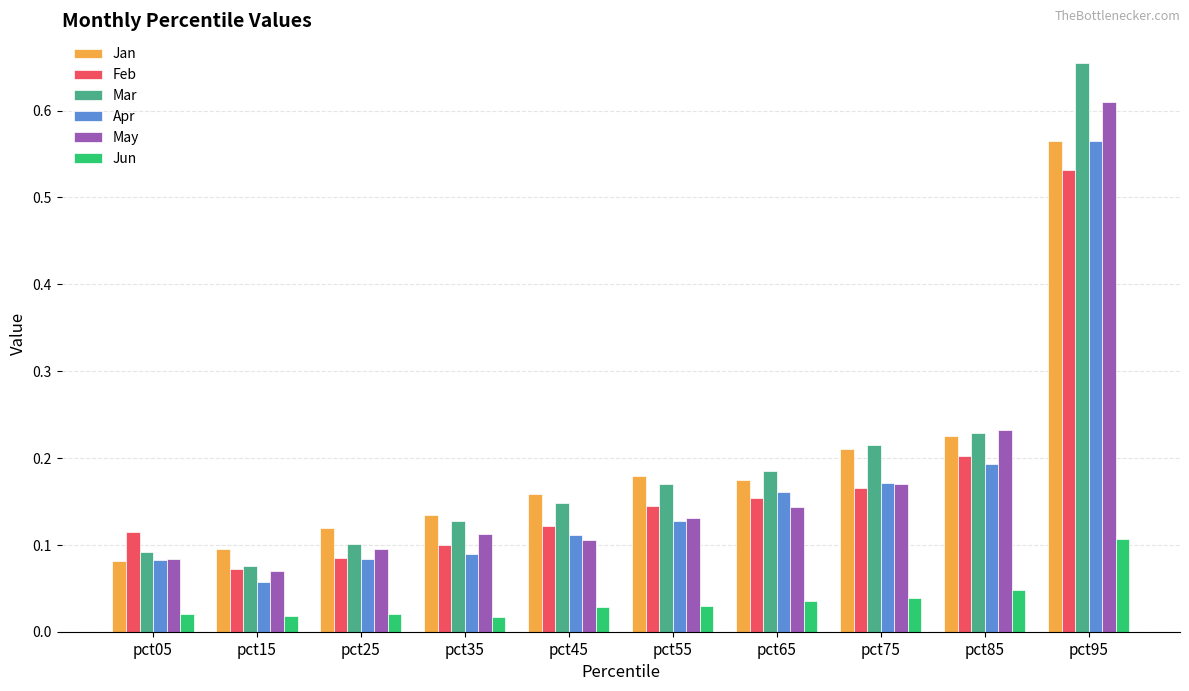

Which series has the largest total across all categories?

Mar